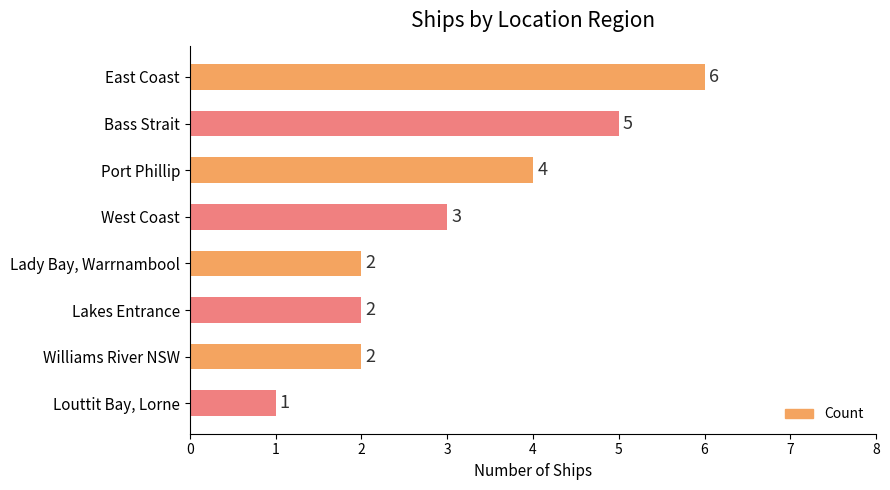

True or false: the data shows 6 at East Coast.

True